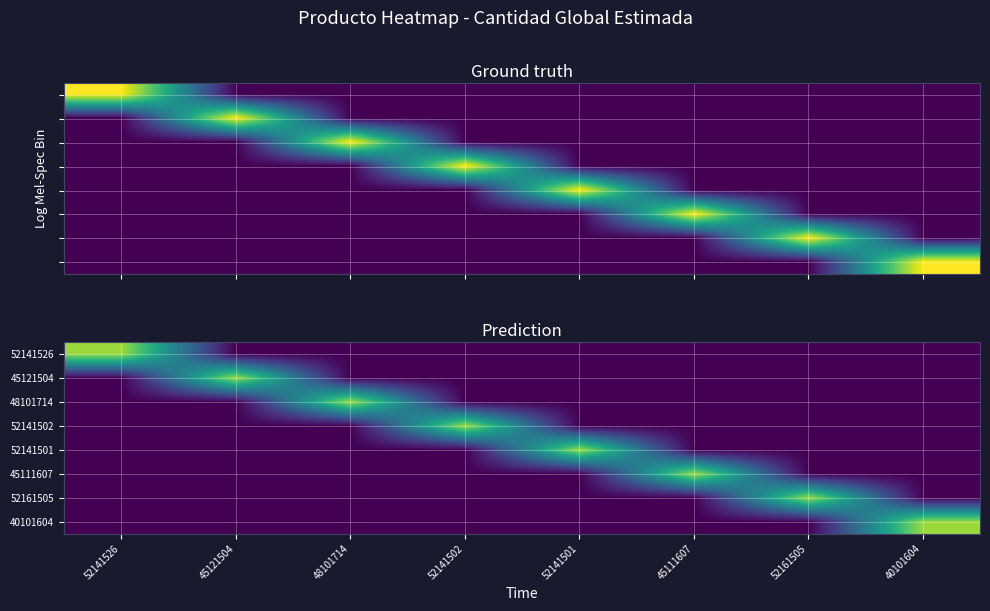

Reading left to right, transcribe all the data shown in this chart.

52141526: 52141526=0.8	45121504=0.0	48101714=0.0	52141502=0.0	52141501=0.0	45111607=0.0	52161505=0.0	40101604=0.0
45121504: 52141526=0.0	45121504=0.8	48101714=0.0	52141502=0.0	52141501=0.0	45111607=0.0	52161505=0.0	40101604=0.0
48101714: 52141526=0.0	45121504=0.0	48101714=0.8	52141502=0.0	52141501=0.0	45111607=0.0	52161505=0.0	40101604=0.0
52141502: 52141526=0.0	45121504=0.0	48101714=0.0	52141502=0.8	52141501=0.0	45111607=0.0	52161505=0.0	40101604=0.0
52141501: 52141526=0.0	45121504=0.0	48101714=0.0	52141502=0.0	52141501=0.8	45111607=0.0	52161505=0.0	40101604=0.0
45111607: 52141526=0.0	45121504=0.0	48101714=0.0	52141502=0.0	52141501=0.0	45111607=0.8	52161505=0.0	40101604=0.0
52161505: 52141526=0.0	45121504=0.0	48101714=0.0	52141502=0.0	52141501=0.0	45111607=0.0	52161505=0.8	40101604=0.0
40101604: 52141526=0.0	45121504=0.0	48101714=0.0	52141502=0.0	52141501=0.0	45111607=0.0	52161505=0.0	40101604=0.8